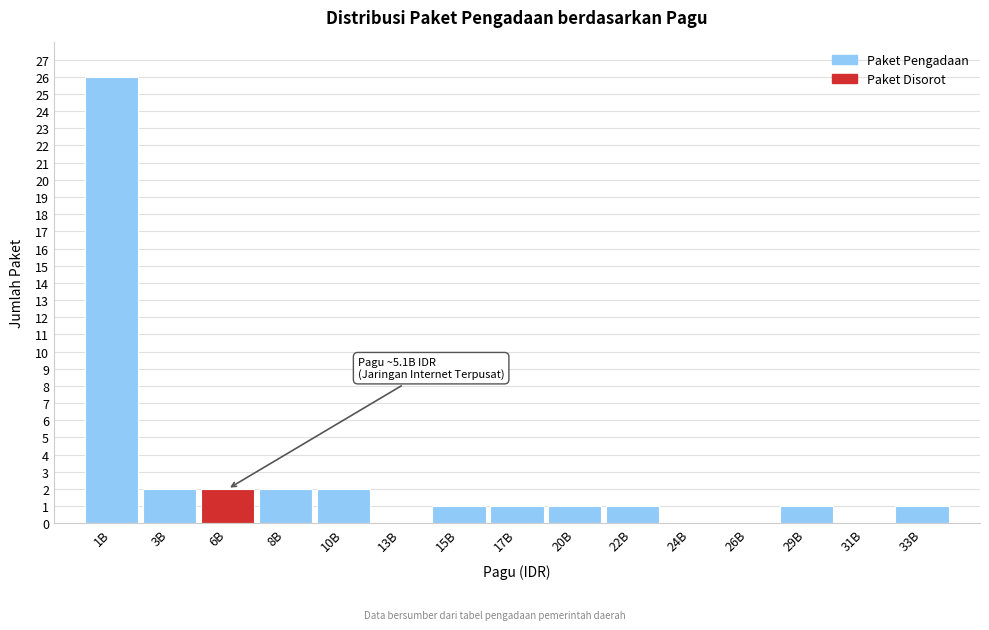

Reading left to right, what are all the values shown in this chart?

1B=26	3B=2	6B=2	8B=2	10B=2	13B=0	15B=1	17B=1	20B=1	22B=1	24B=0	26B=0	29B=1	31B=0	33B=1